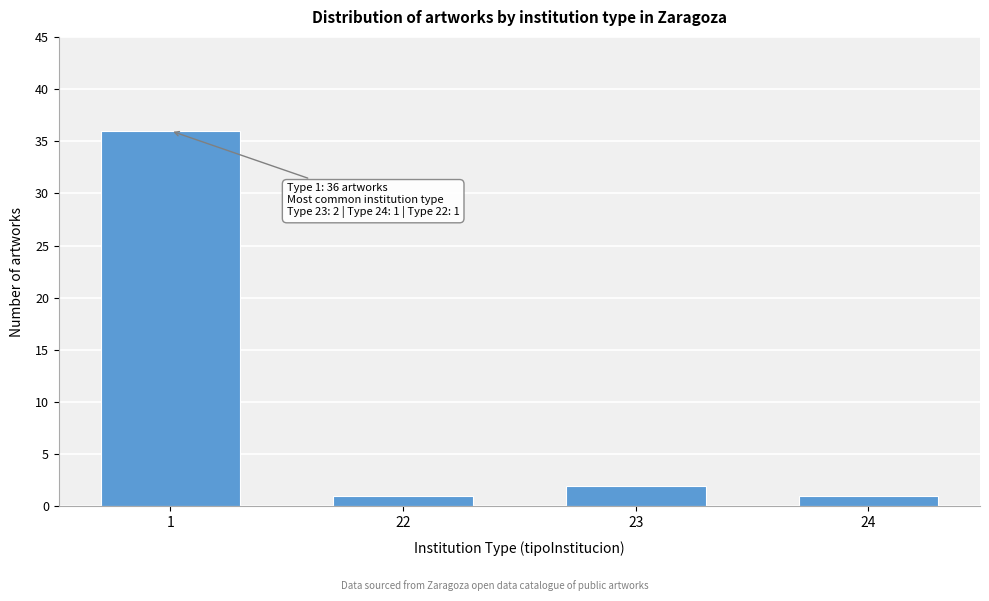

Reading left to right, list all the values displayed in this chart.

36	1	2	1